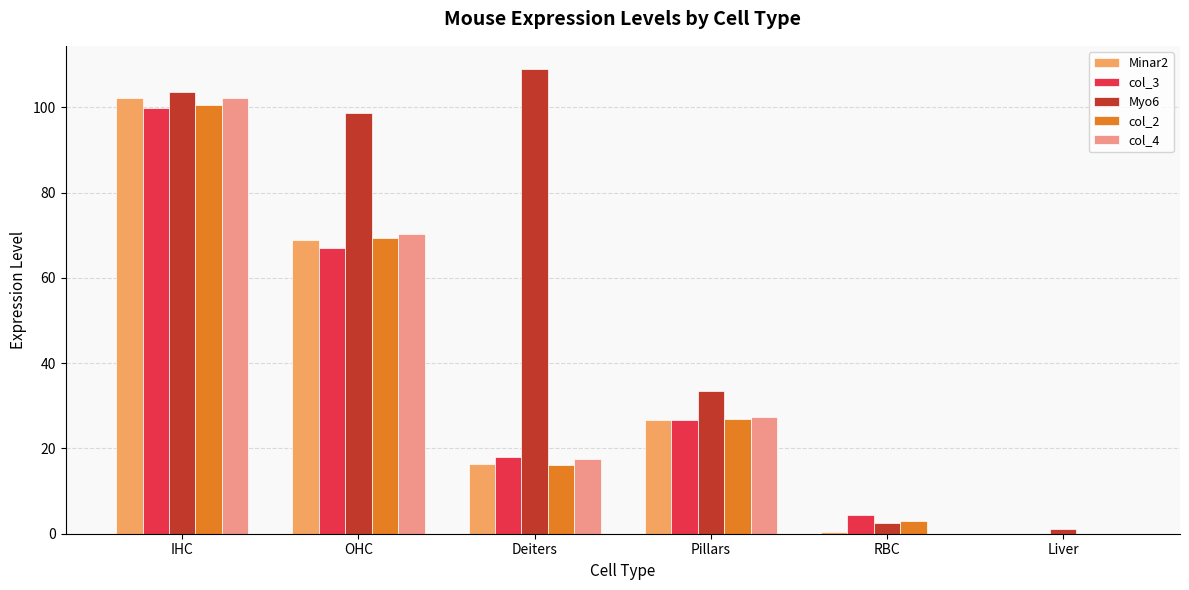

How many data points in col_3 are above 26?

3